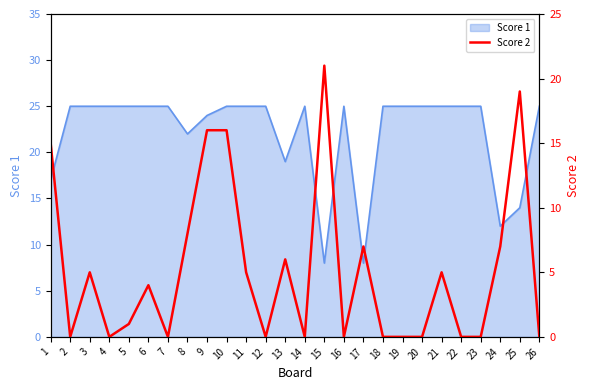

Reading right to left, what are all the values shown in this chart?

0	19	7	0	0	5	0	0	0	7	0	21	0	6	0	5	16	16	8	0	4	1	0	5	0	15